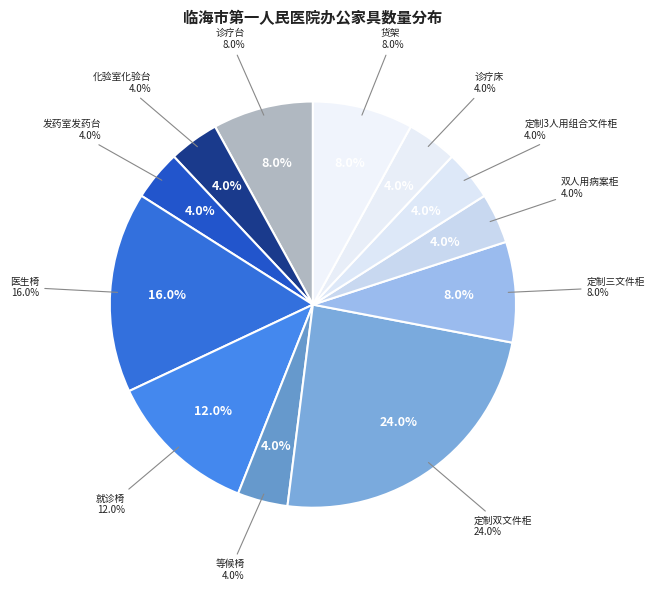

Is 就诊椅 the majority of the pie?

No